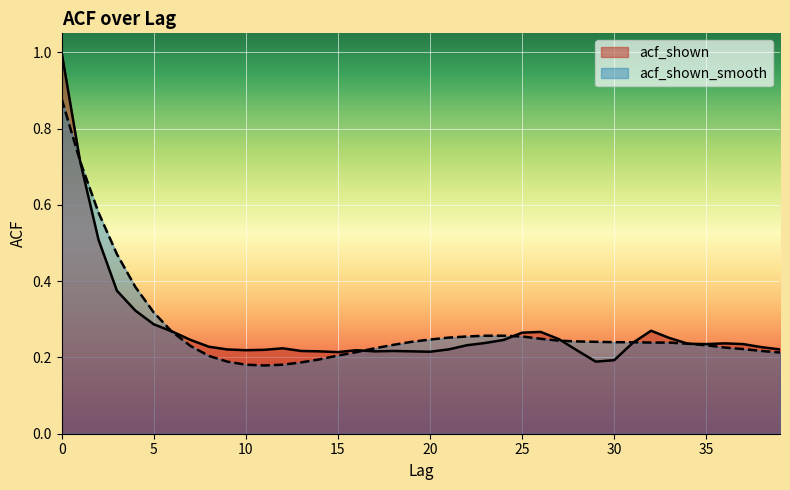

Which has a higher value, 39 or 3?

3